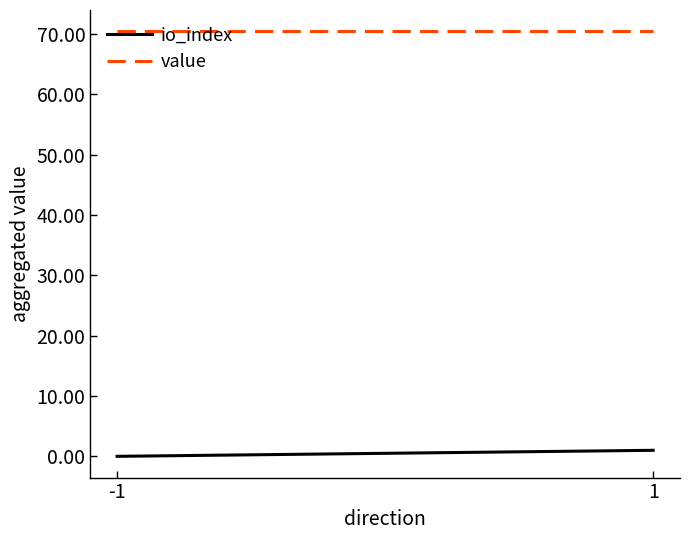

What is the sum of all io_index values?

1.0